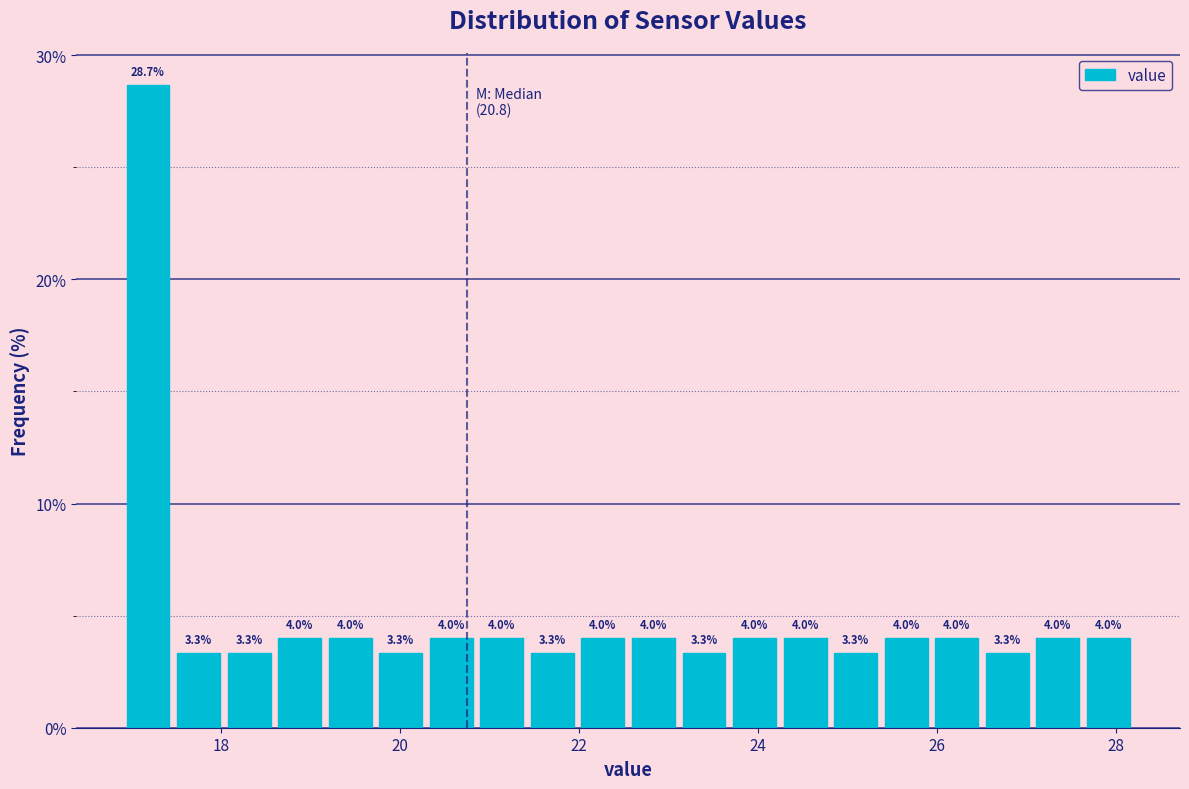

Read against the x-axis, roughly where is the centre of the tallest bar?

17.2